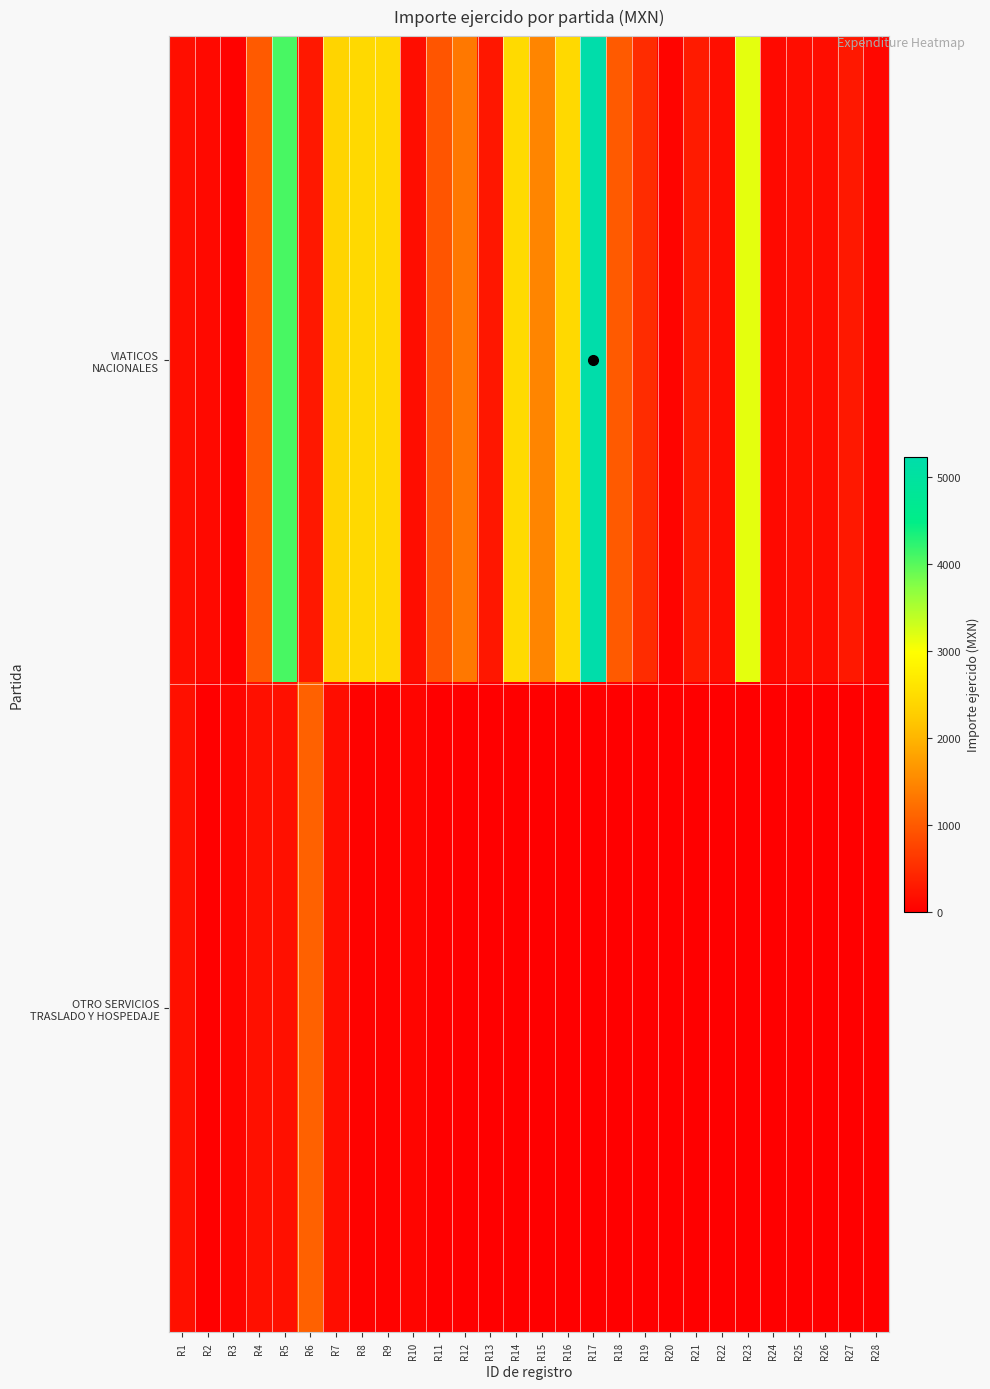

Which series changed the most between R6 and R25?

OTRO SERVICIOS TRASLADO Y HOSPEDAJE